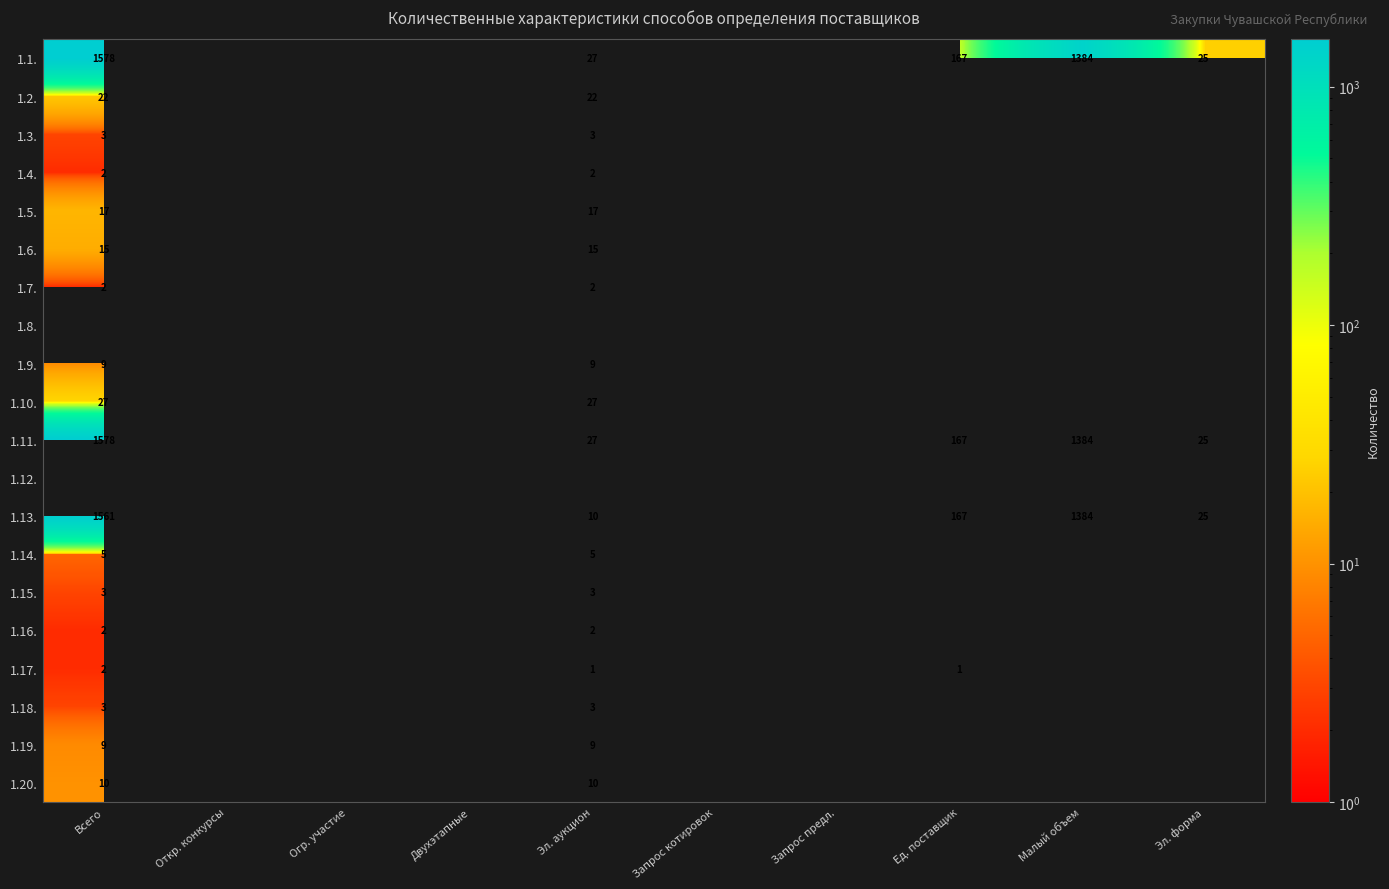

The value of 1.13. at Всего is 2655. True or false?

False